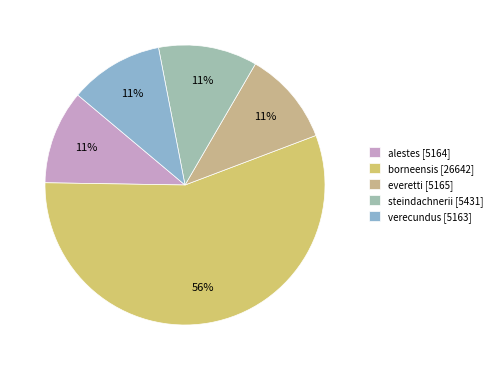

To the nearest percent, what portion does steindachnerii represent?

11%